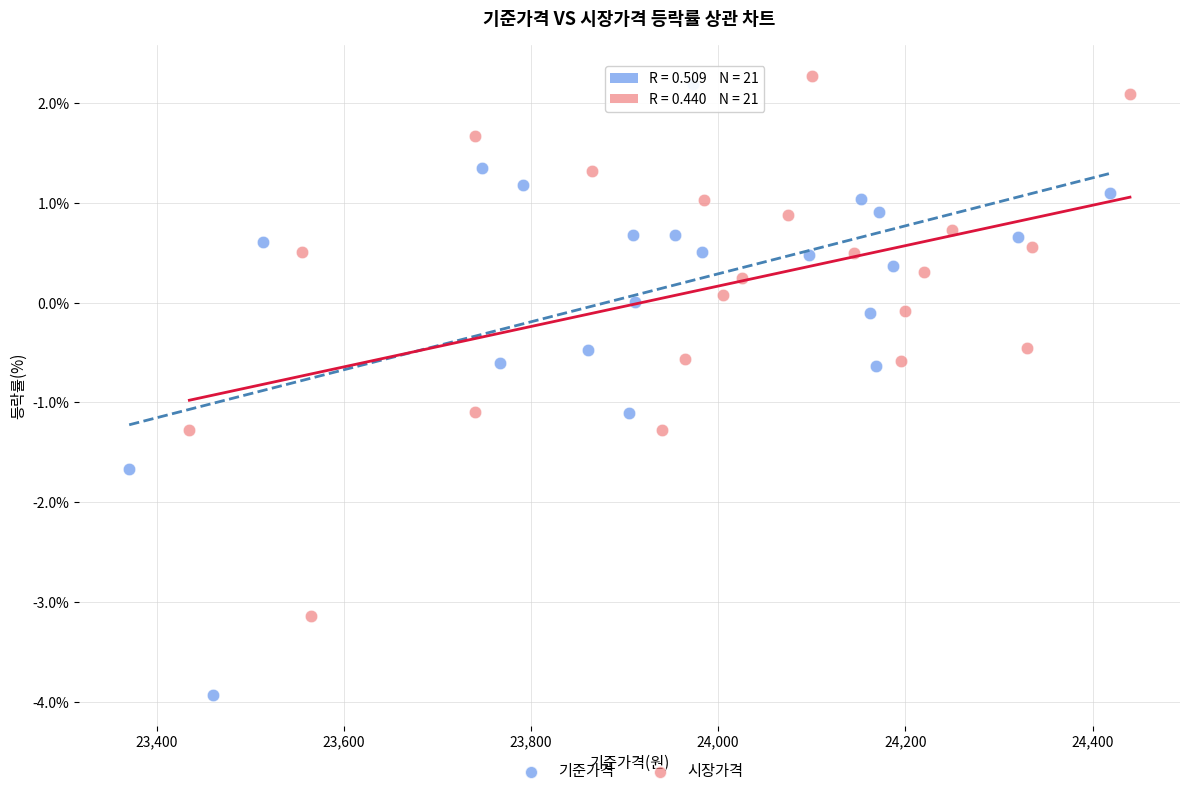

Which series reaches the maximum Y coordinate?

시장가격